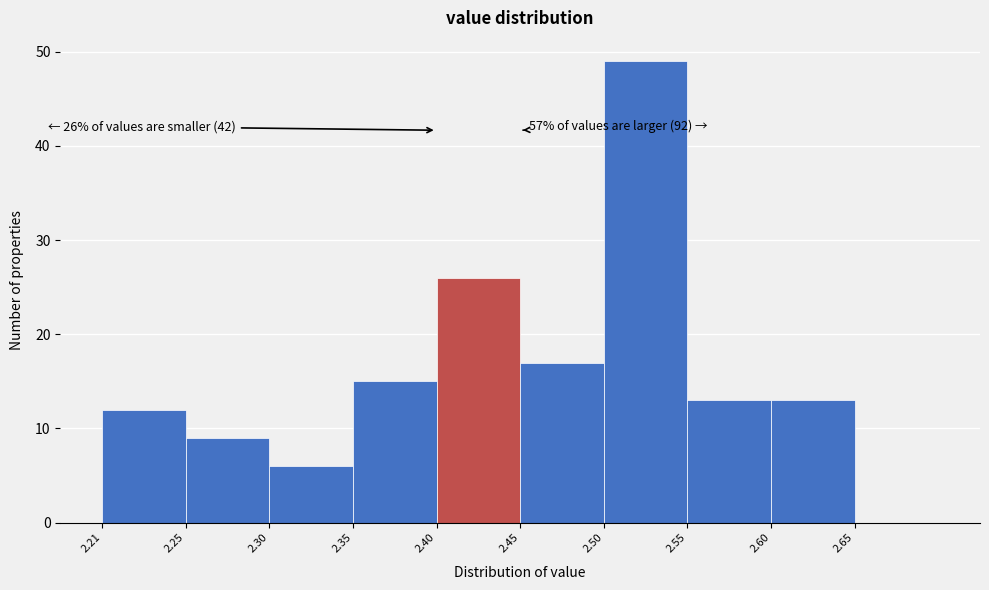

Over which range of the x-axis is the bar tallest?

2.505 to 2.555